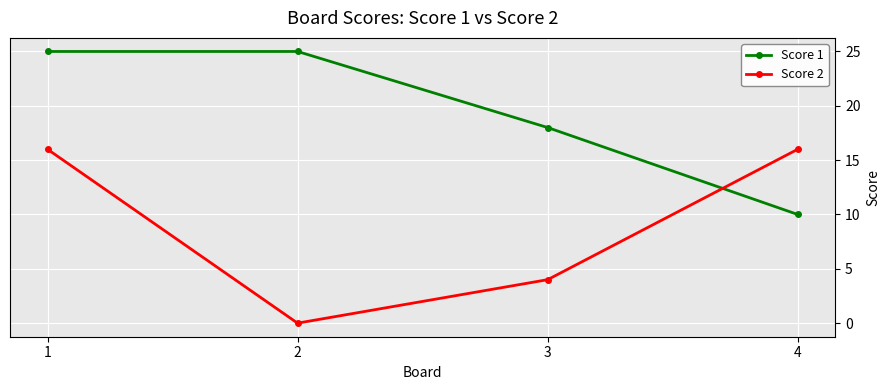

The value of Score 1 at 3 is 12. True or false?

False